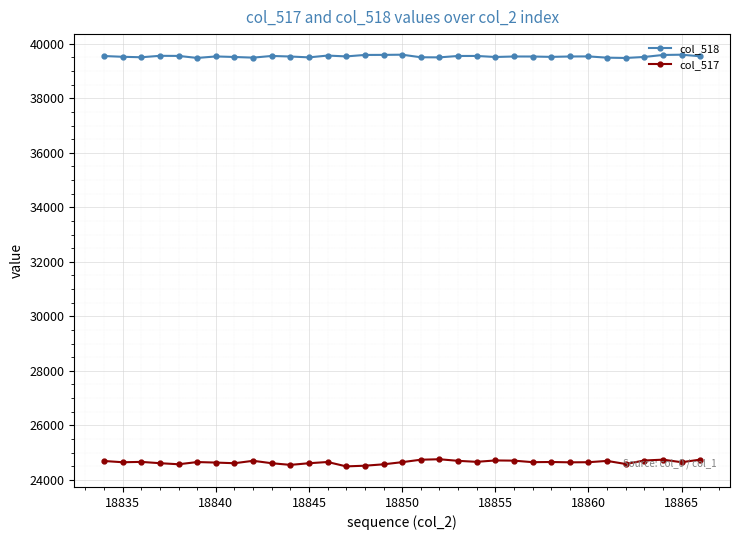

What is the value of the col_518 point at the 19th from the left?

39502